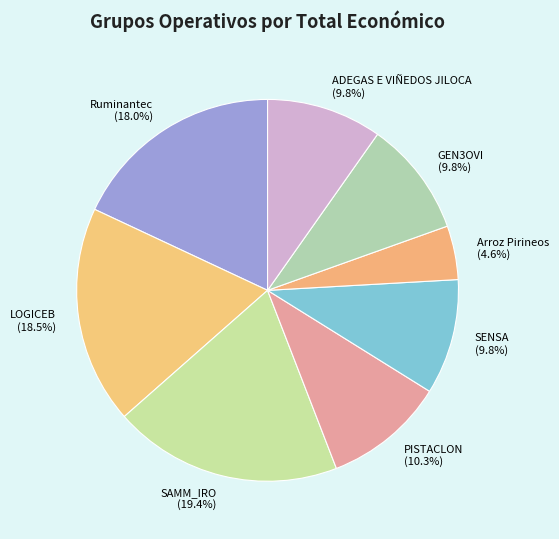

Does LOGICEB represent more than half of the total?

No